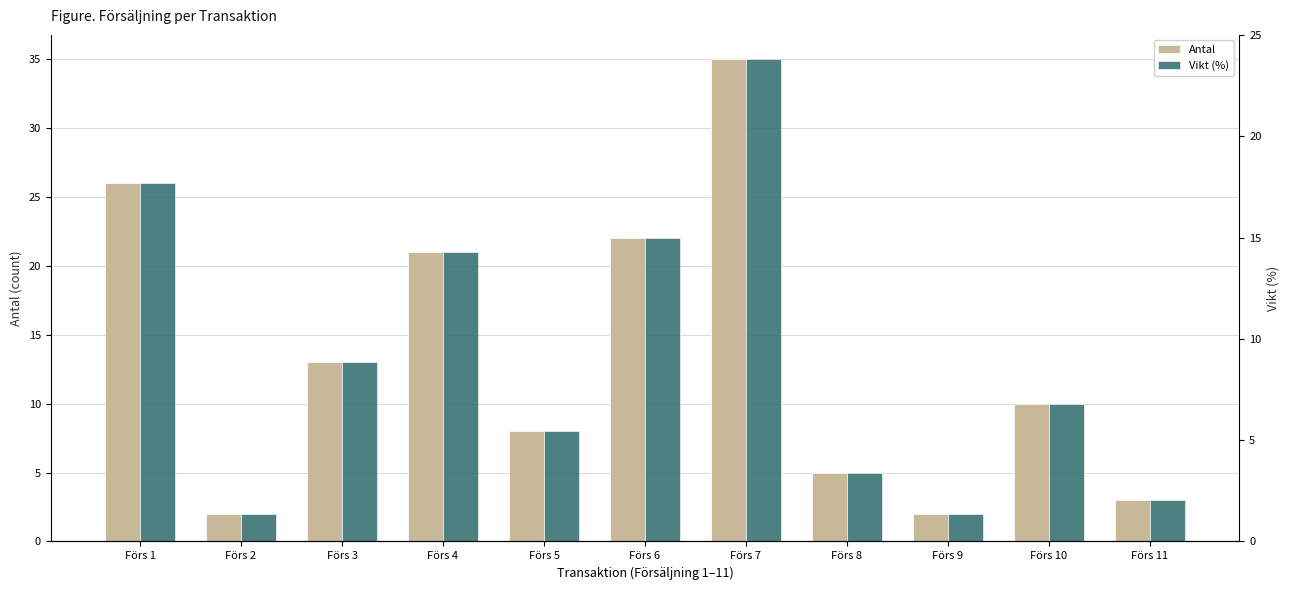

The value of Vikt (%) at Förs 6 is 5.2. True or false?

False